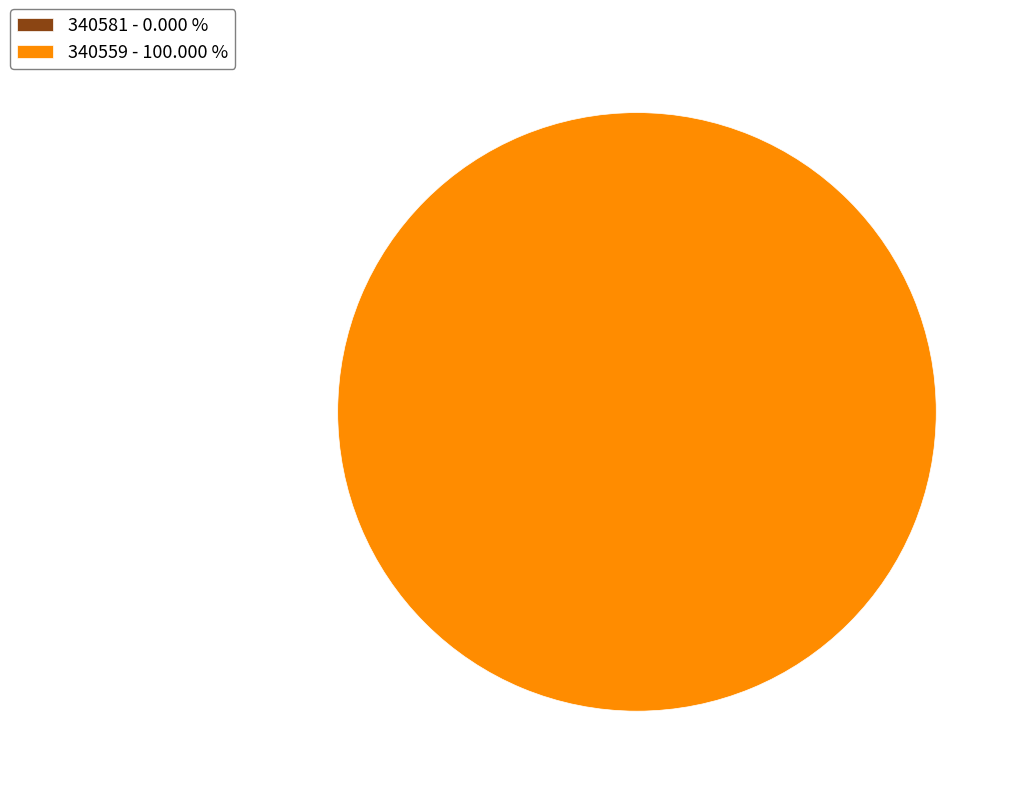

The 340559 slice represents 89% of the pie. True or false?

False